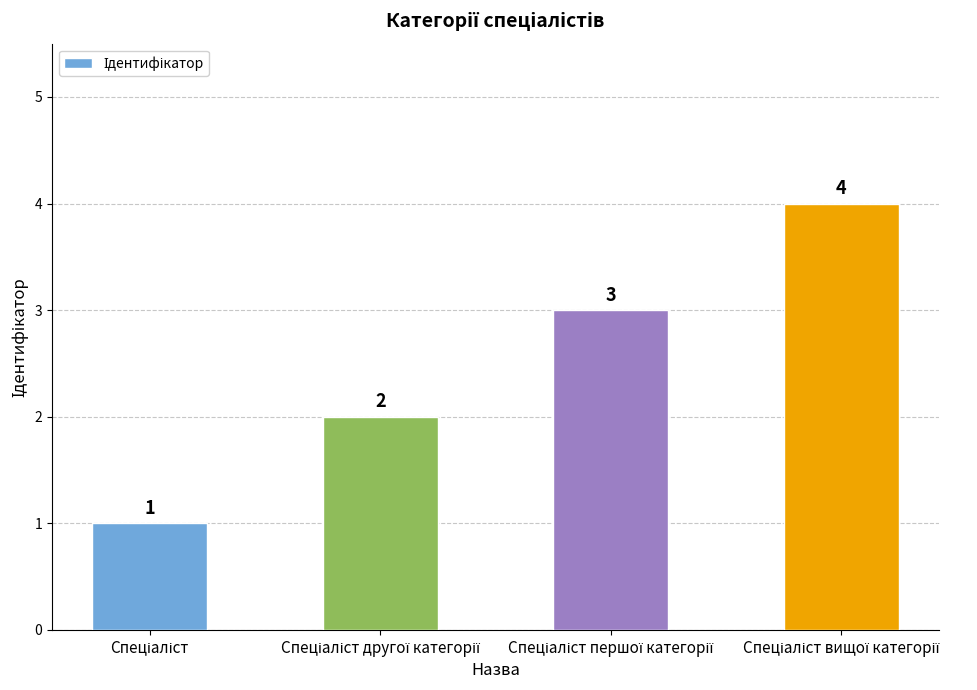

What is the value of the 1st bar from the left?

1